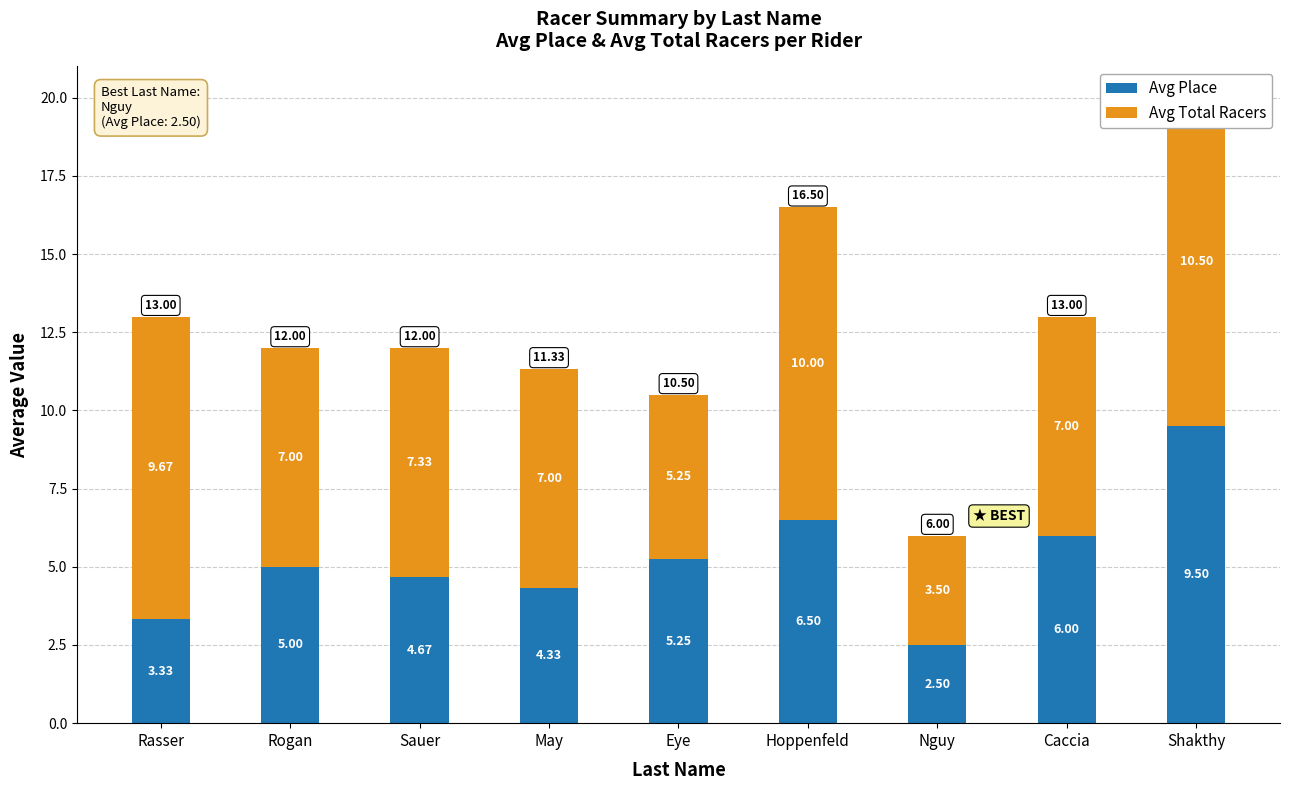

Which series has the widest spread of values?

Avg Place